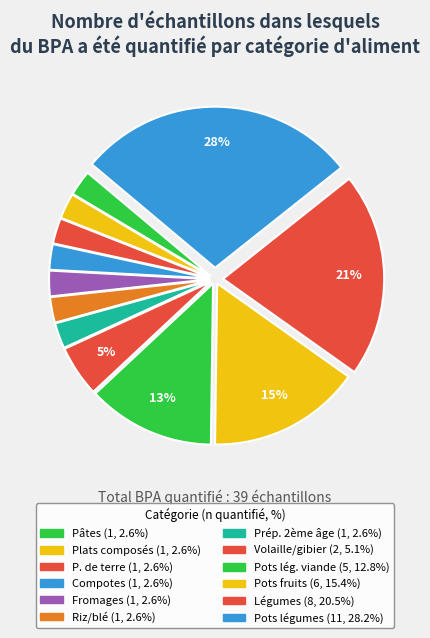

Is there any slice that represents more than half of the pie?

No